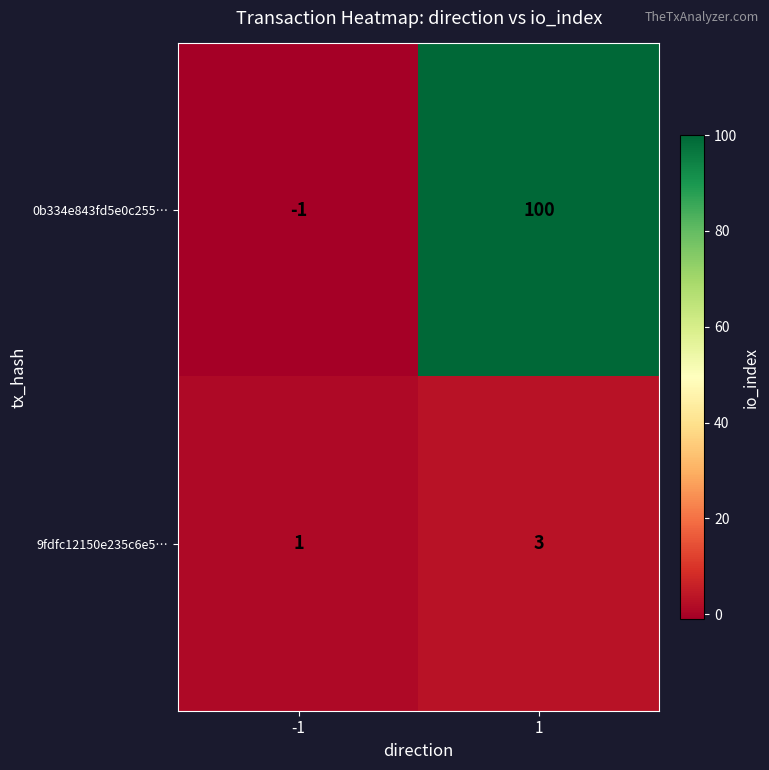

What is the sum of all 0b334e843fd5e0c255… values?

99